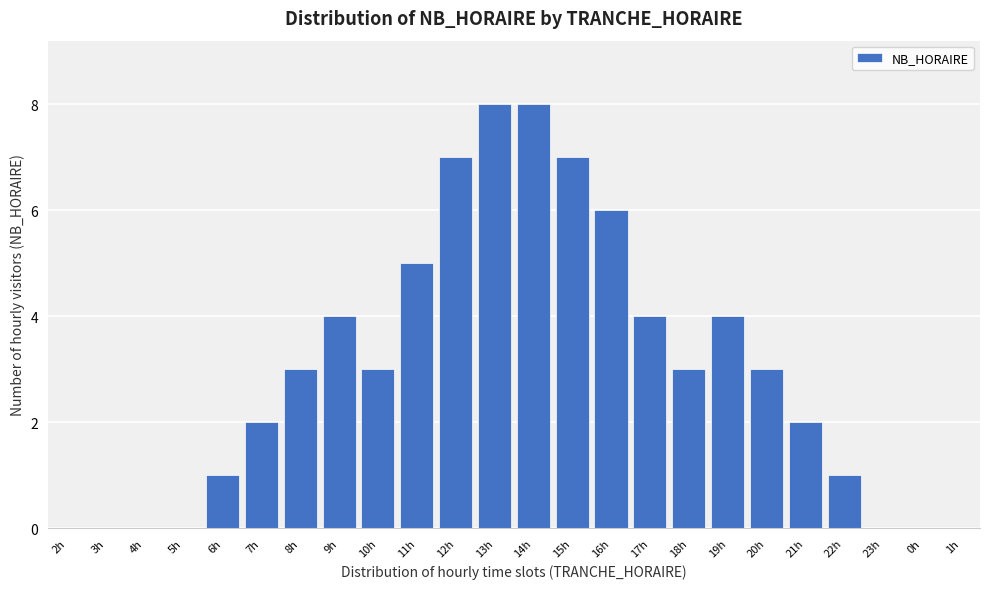

Reading right to left, transcribe all the data shown in this chart.

1h=0	0h=0	23h=0	22h=1	21h=2	20h=3	19h=4	18h=3	17h=4	16h=6	15h=7	14h=8	13h=8	12h=7	11h=5	10h=3	9h=4	8h=3	7h=2	6h=1	5h=0	4h=0	3h=0	2h=0